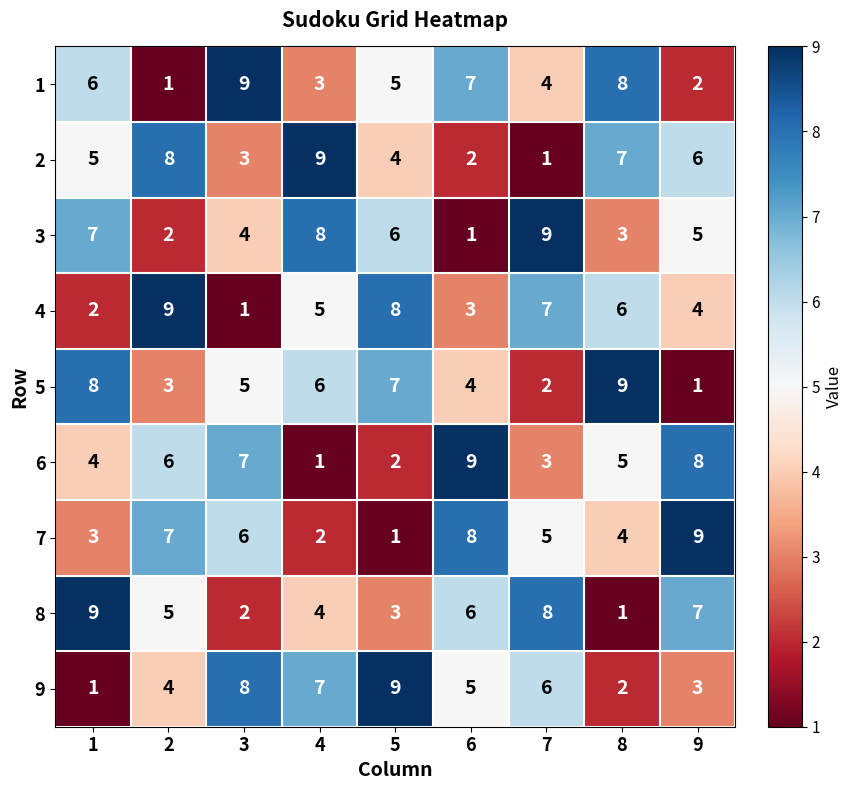

At which label does 5 reach its peak?

8